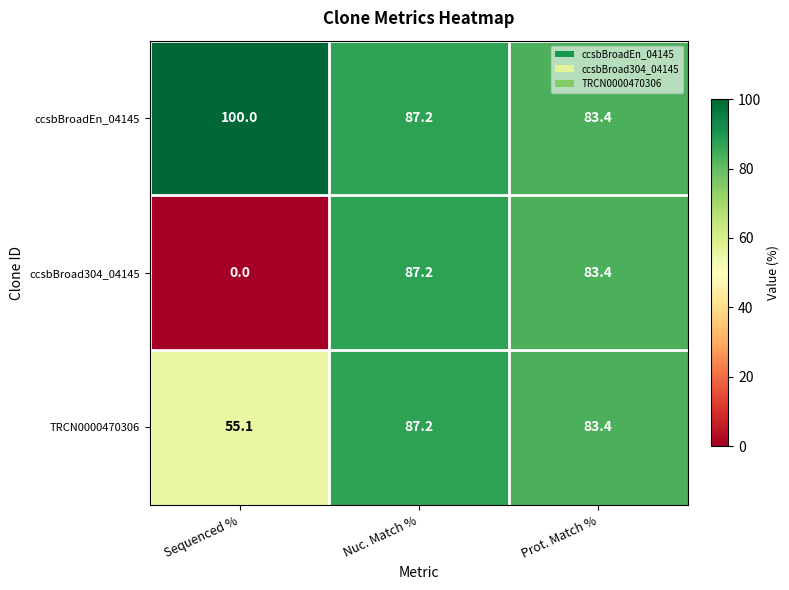

Which series has the largest total across all categories?

ccsbBroadEn_04145